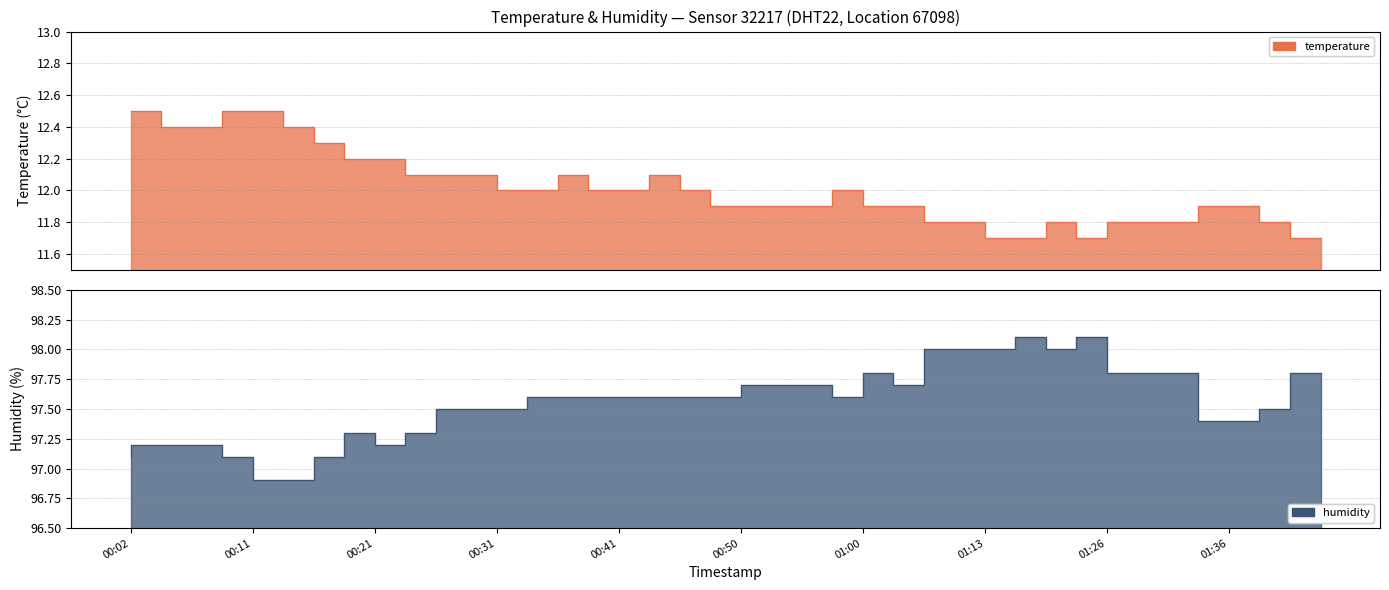

Is the value of humidity at 01:11 greater than the value of temperature at 00:26?

Yes